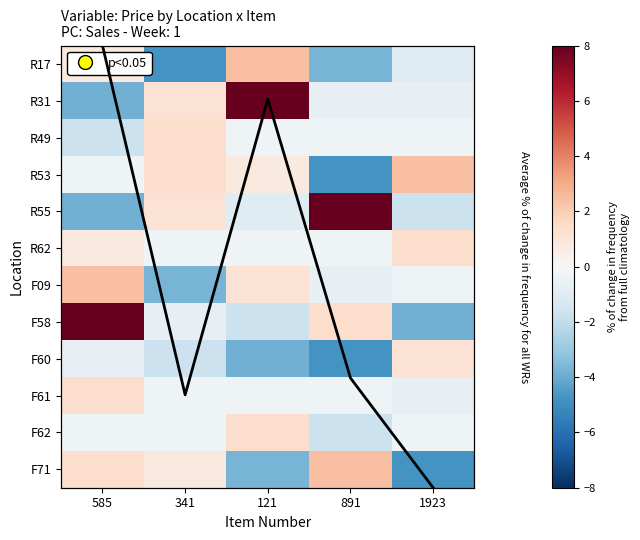

What is the difference between the maximum and minimum values in the R53 series?

7.2